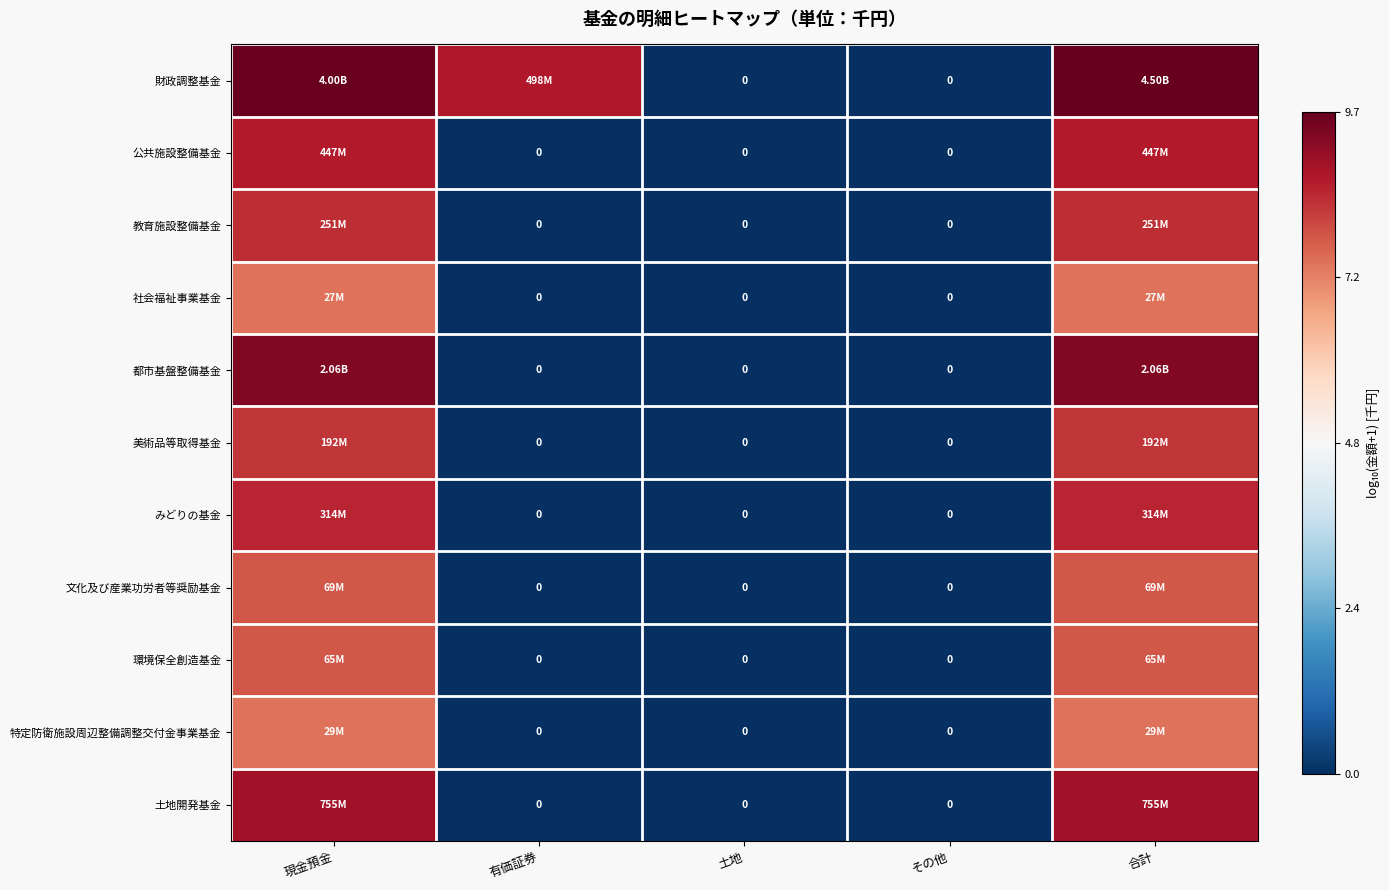

Which series has the largest total across all categories?

財政調整基金